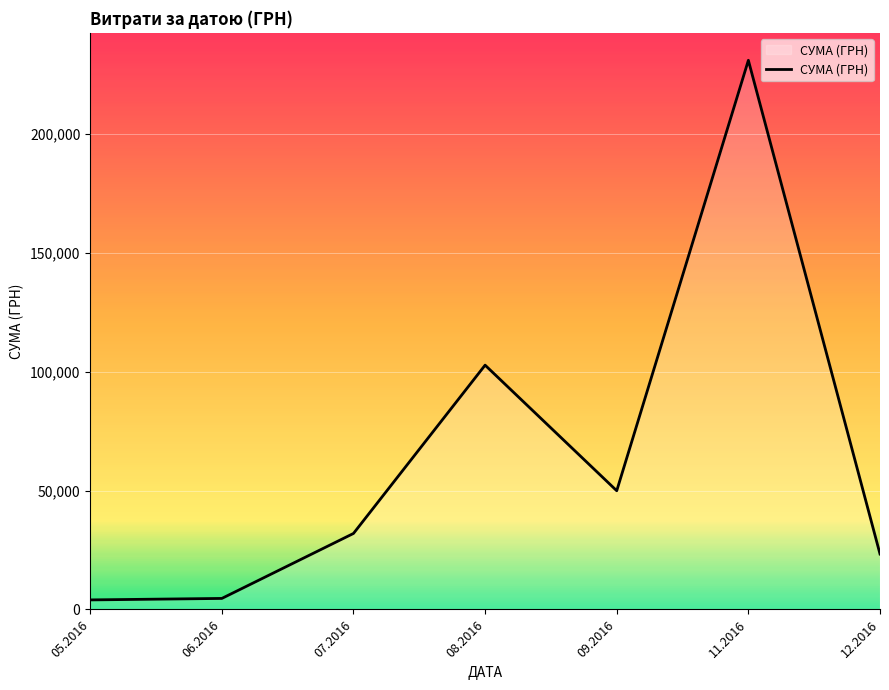

What is the average value?

63901.7